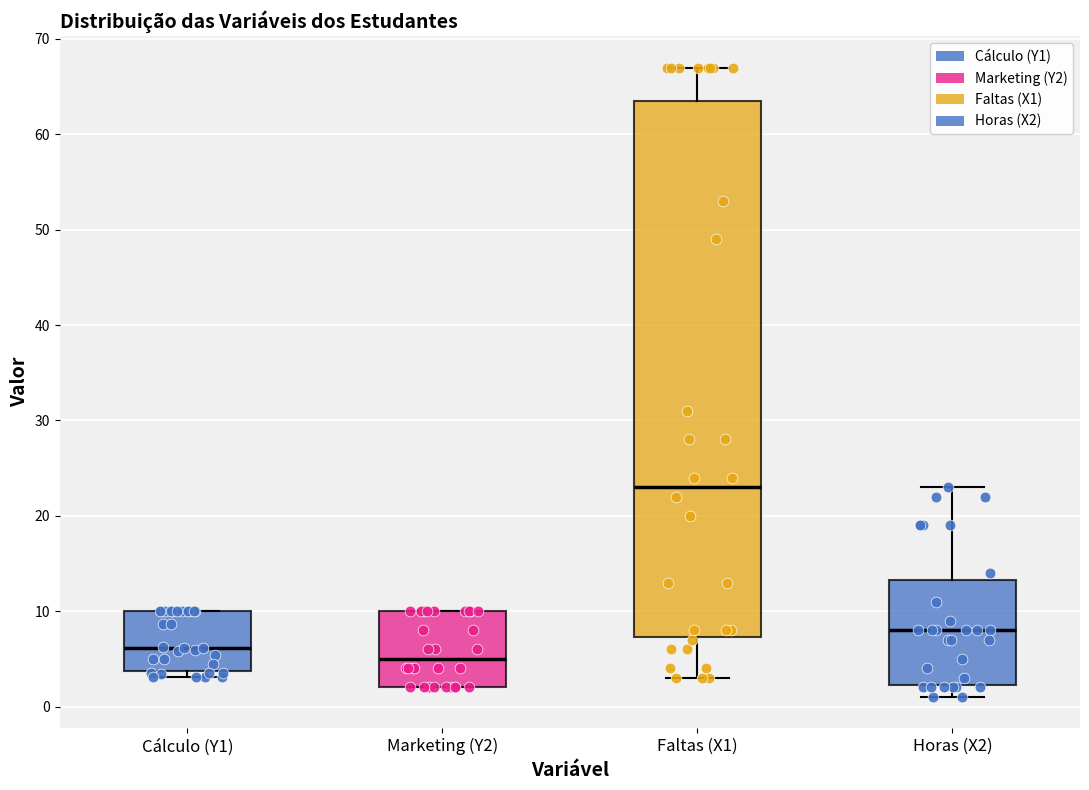

Reading left to right, transcribe this box plot: for each box, give where its median line is, the range the box spans, and where its two whiskers end, as read against the y-axis. The values are not printed on the chart, so give them approximately, as read against the axis.

Cálculo (Y1): median 6, box 4 to 10, whiskers 3 to 10
Marketing (Y2): median 5, box 2 to 10, whiskers 2 to 10
Faltas (X1): median 23, box 7 to 64, whiskers 3 to 67
Horas (X2): median 8, box 2 to 13, whiskers 1 to 23